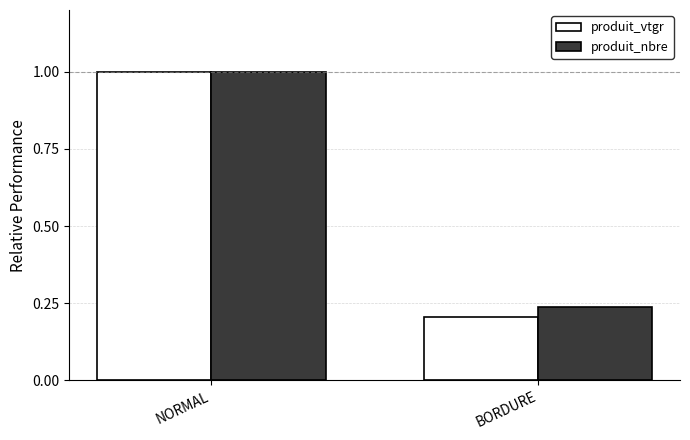

Which series has the widest spread of values?

produit_vtgr